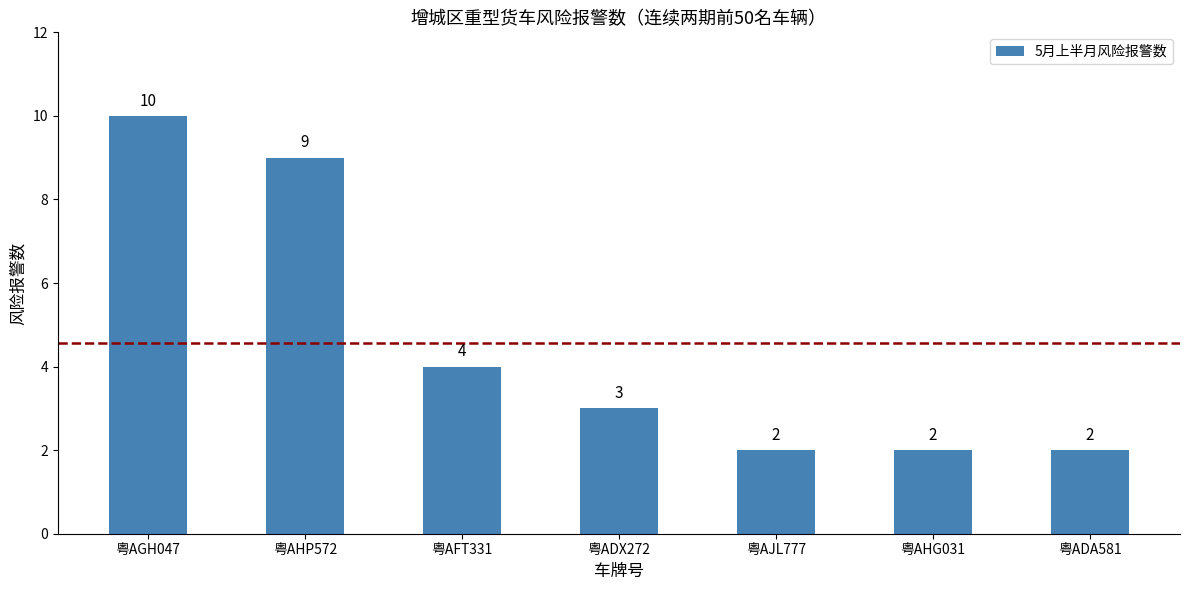

What position from the right is 粤AJL777?

3